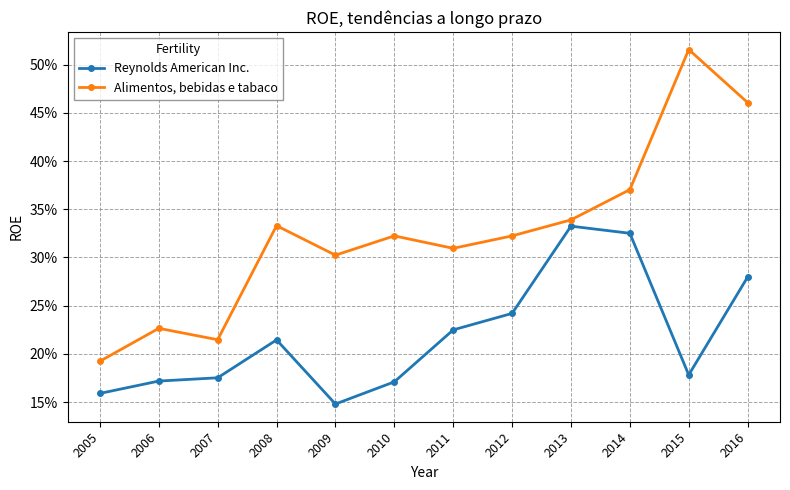

What is the average value of the Reynolds American Inc. series?

0.2